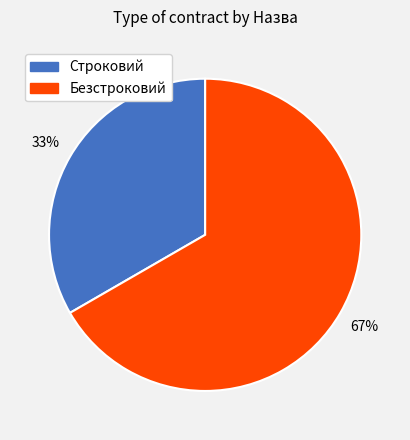

Does Безстроковий account for over 50% of the chart?

Yes